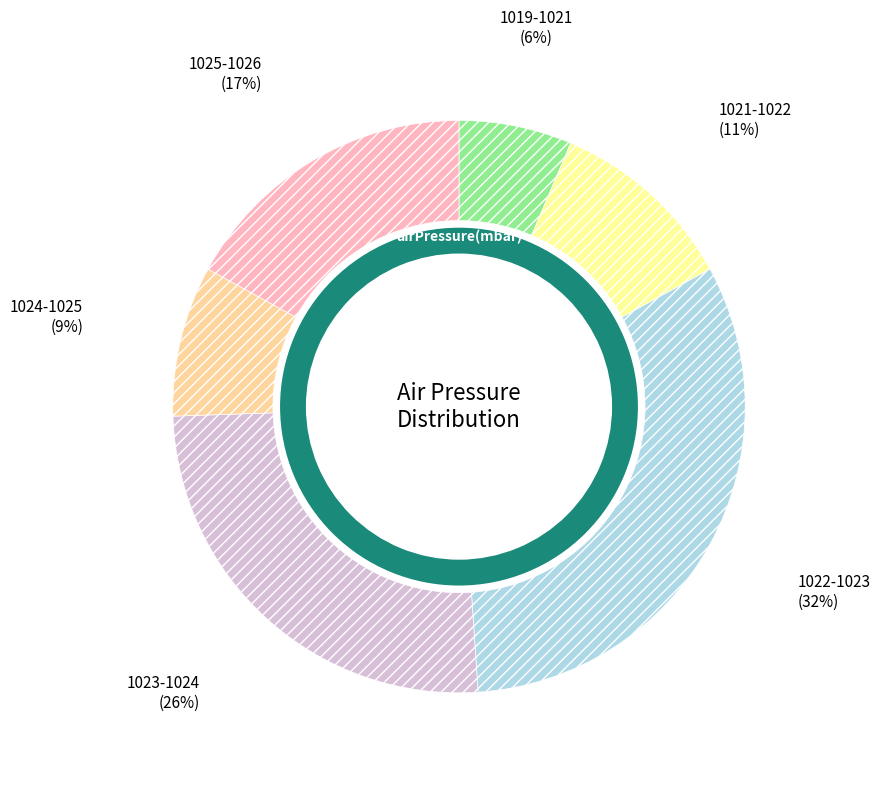

Does 1021.1_1 account for over 50% of the chart?

No